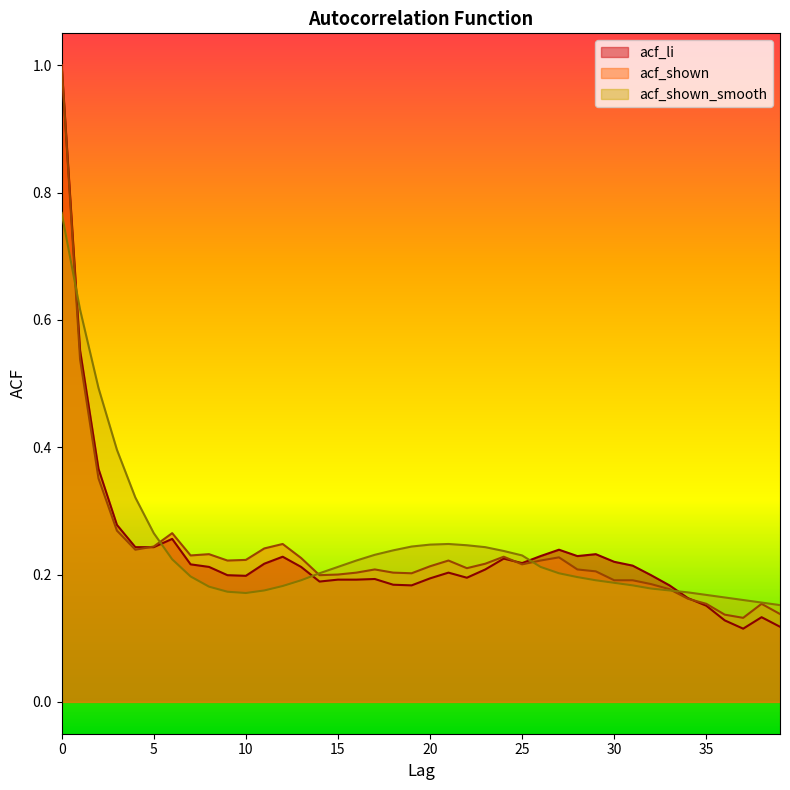

How many lines are shown in the chart?

3